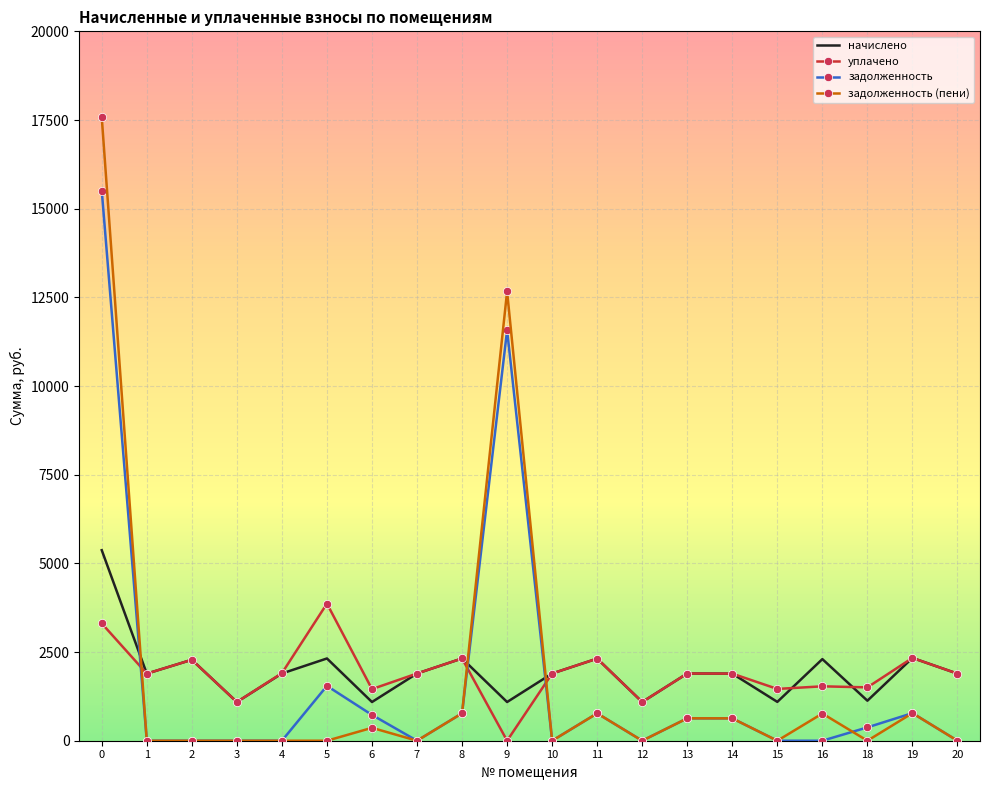

What is the sum of the уплачено values at 9 and 16?

1533.8